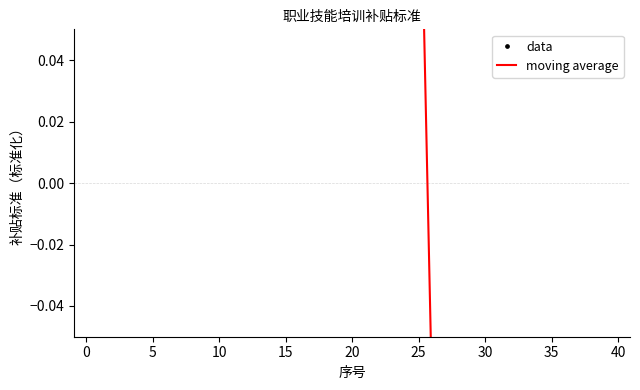

Rank the series by their maximum value, from lowest to highest.

data, moving average